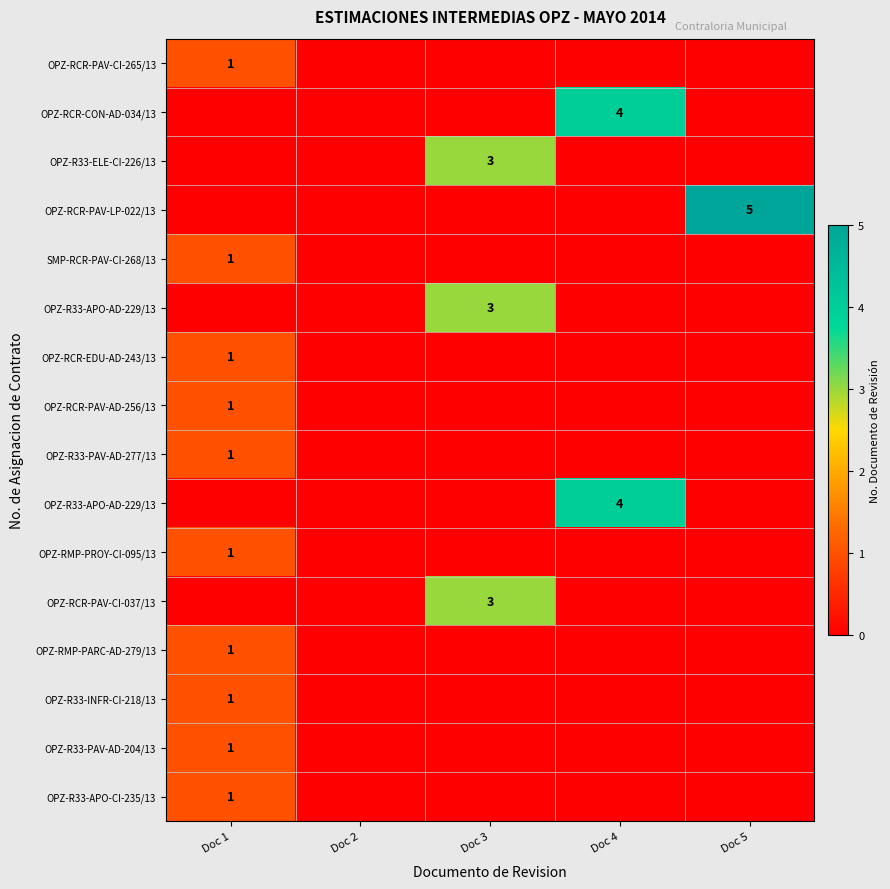

Between Doc 5 and Doc 1, which is larger?

Doc 1